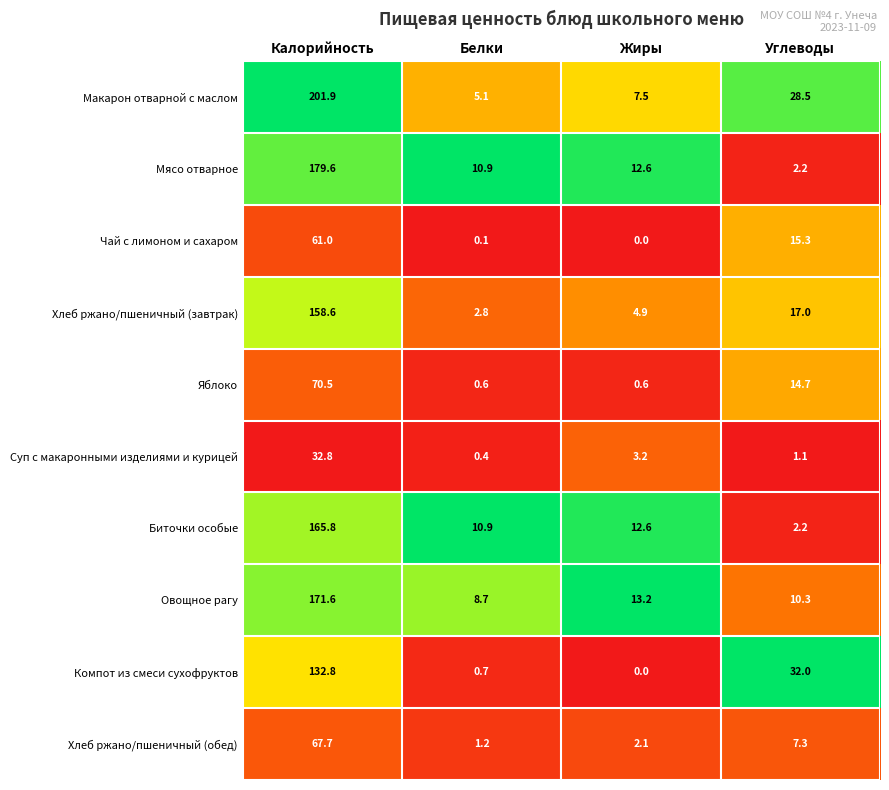

Where does the Компот из смеси сухофруктов series first go above 32?

Калорийность